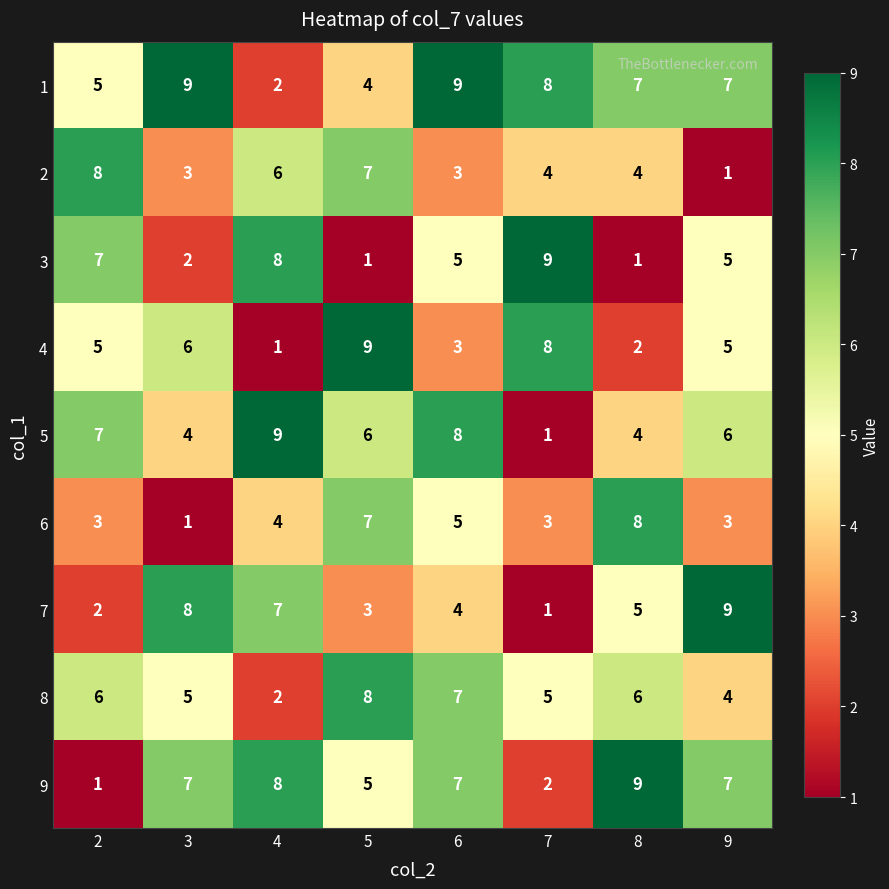

Which category has the highest value in the 7 series?

9